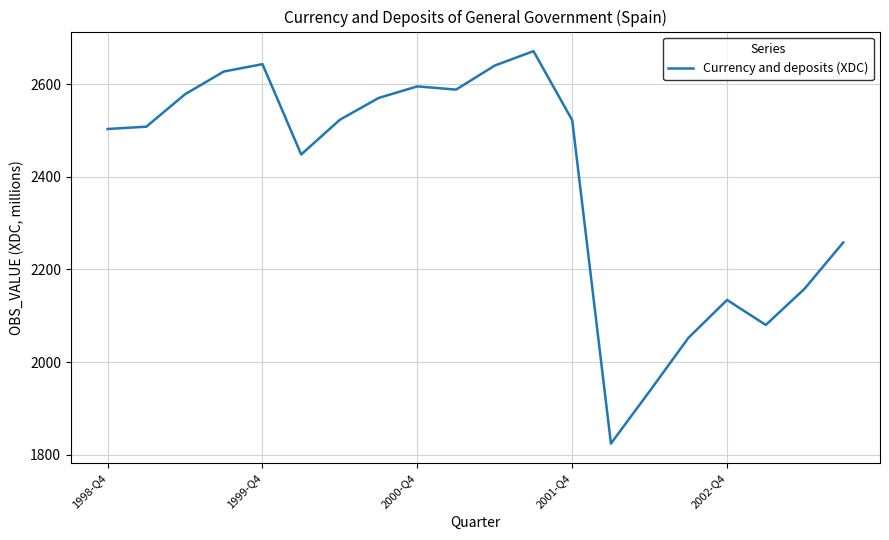

What is the difference between the maximum and minimum values?

847